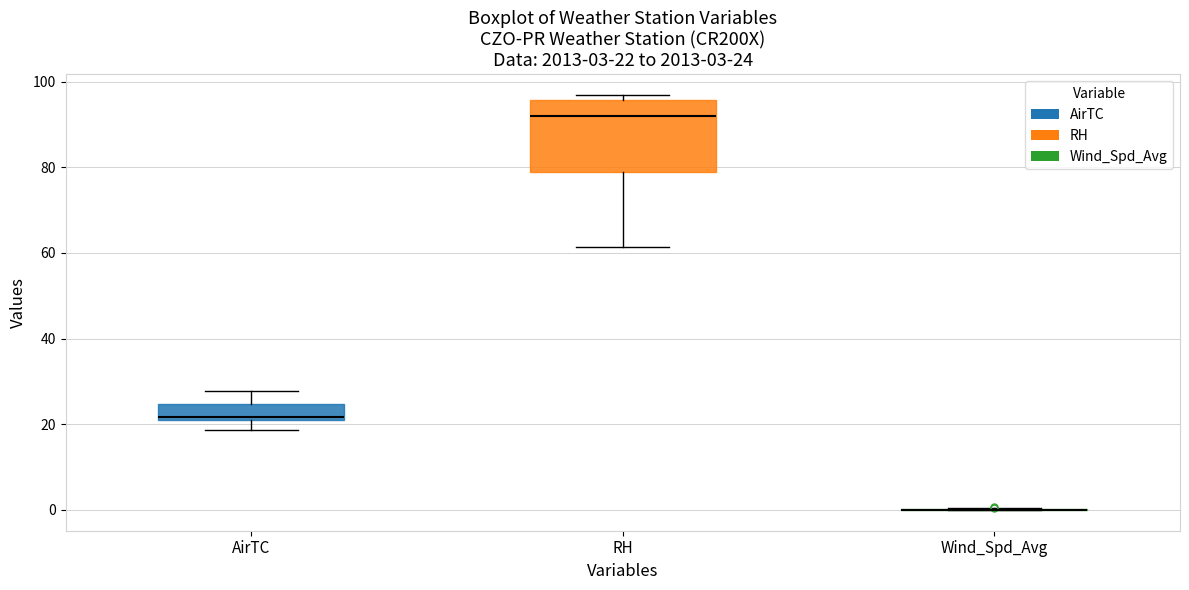

Which box is the tallest, from its lower edge to its upper edge?

RH